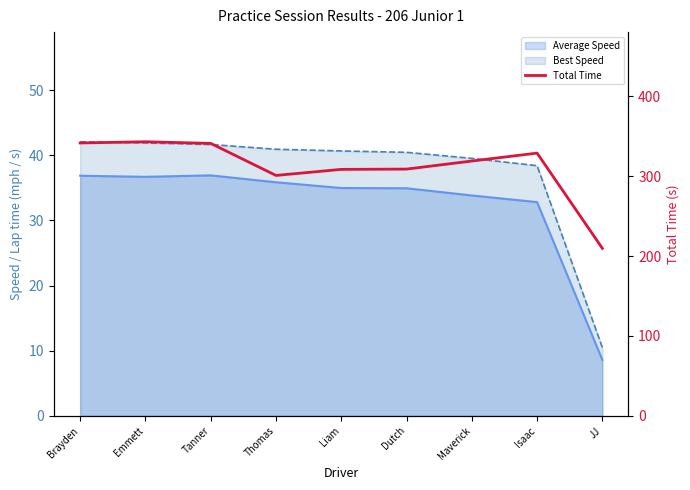

What is the maximum value shown in the chart?

343.3